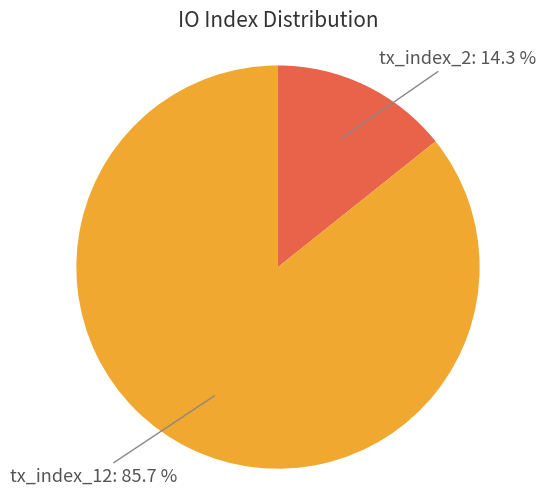

Is there a majority slice in this chart?

Yes